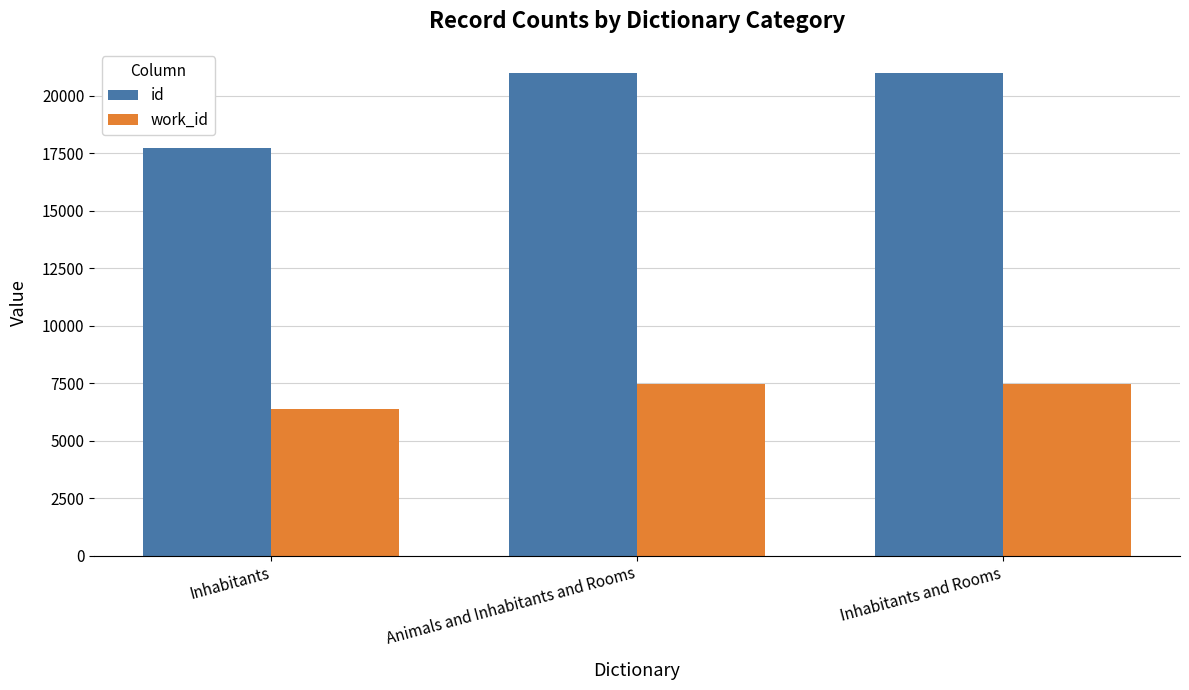

What is the greatest value displayed?

20995.0